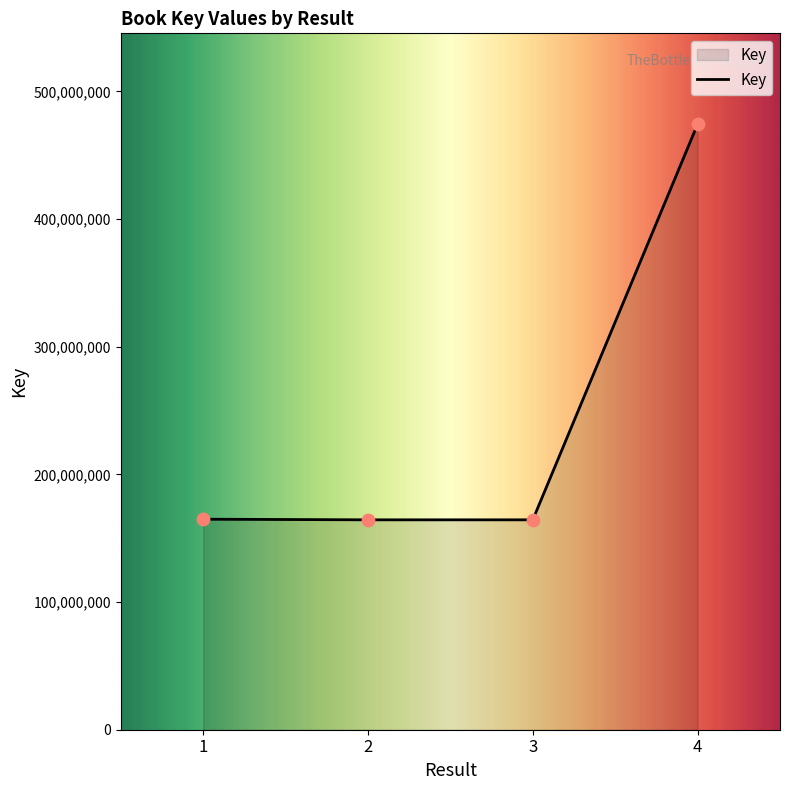

Which has a higher value, 3 or 4?

4